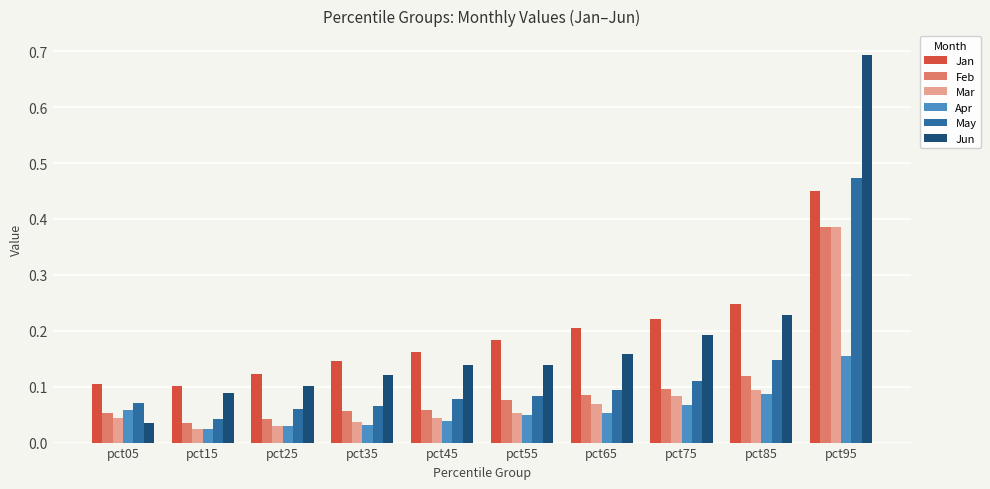

What is the difference between the maximum and second lowest values in the Jan series?

0.3